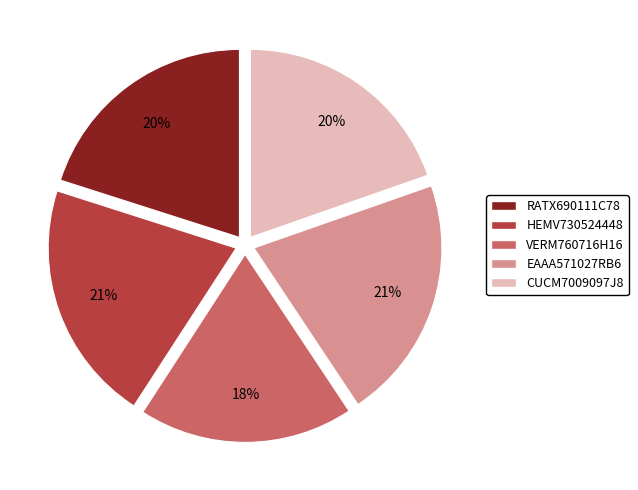

Is it true that CUCM7009097J8 is 25% of the pie?

False